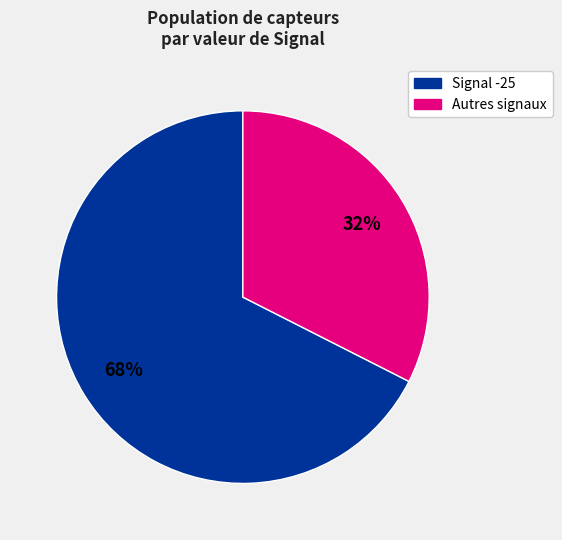

Is there a majority slice in this chart?

Yes